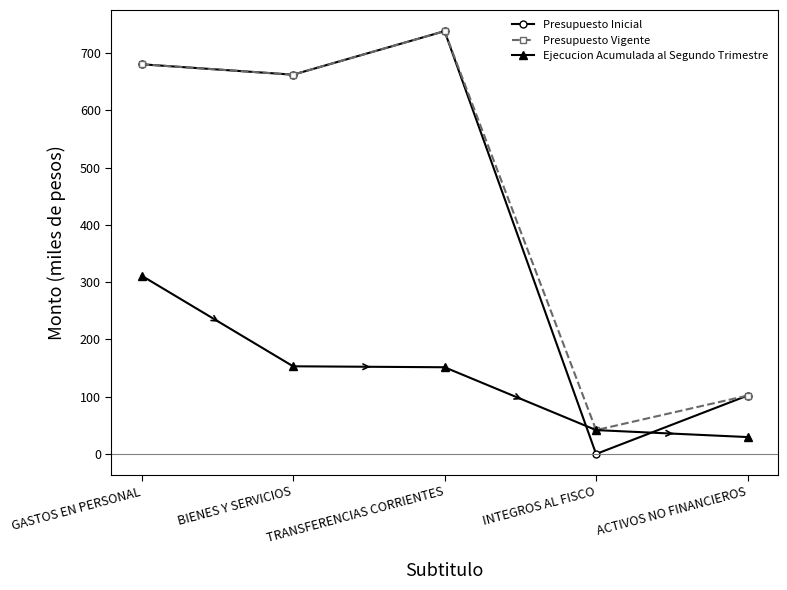

At which category is the sum across all series the highest?

GASTOS EN PERSONAL